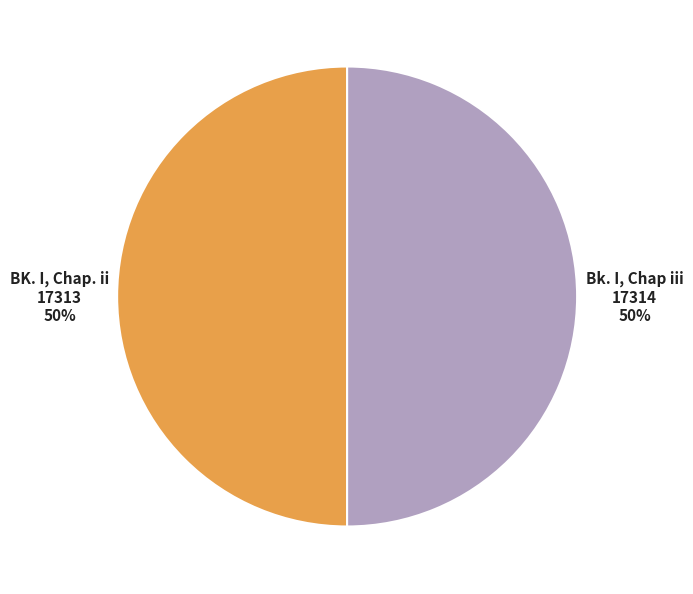

How many slices are in this pie chart?

2